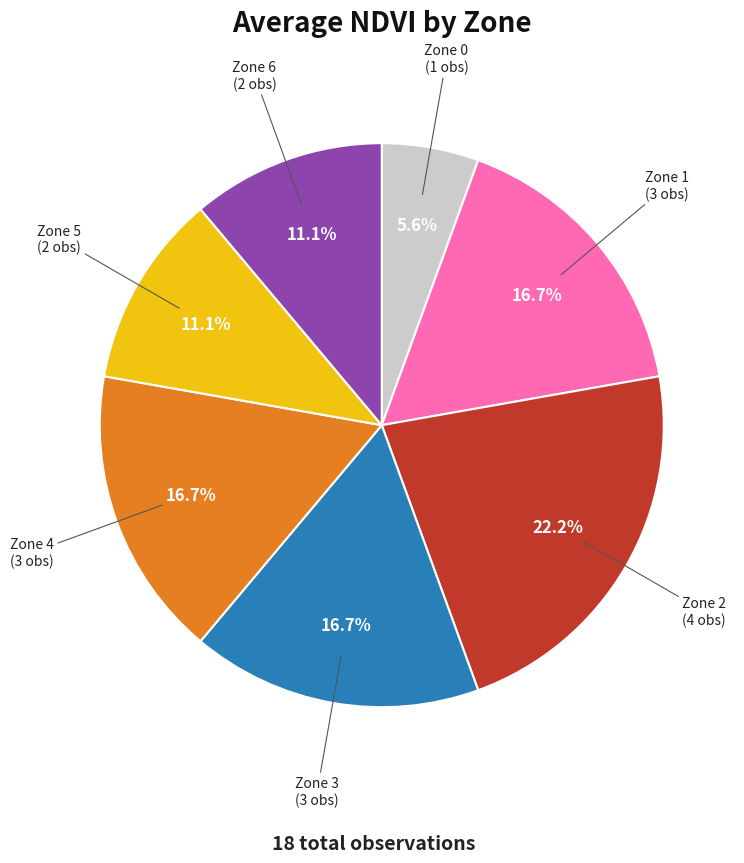

What percentage is NOT represented by Zone 2?

77.8%